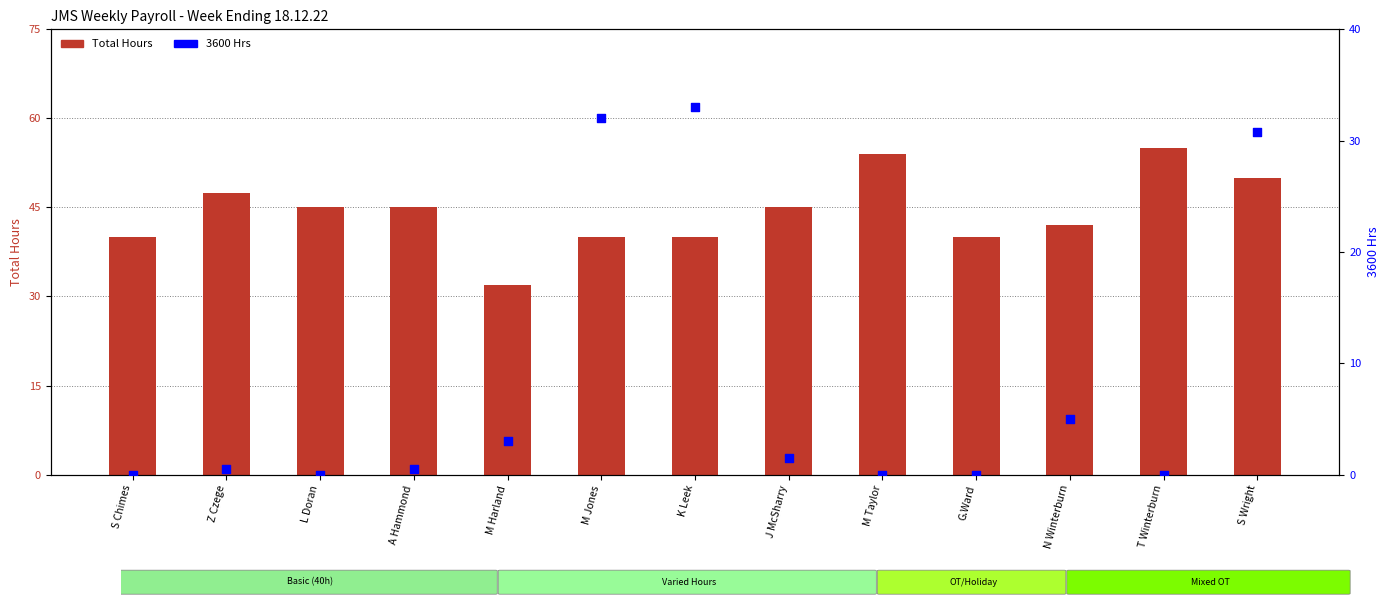

What is the total value across all series at A Hammond?

45.5